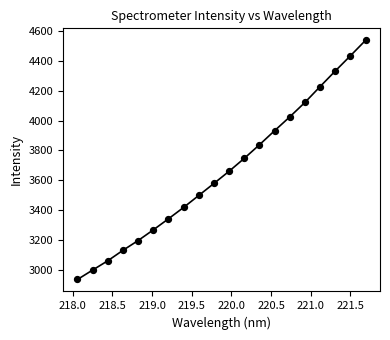

What is the greatest value displayed?

4538.3